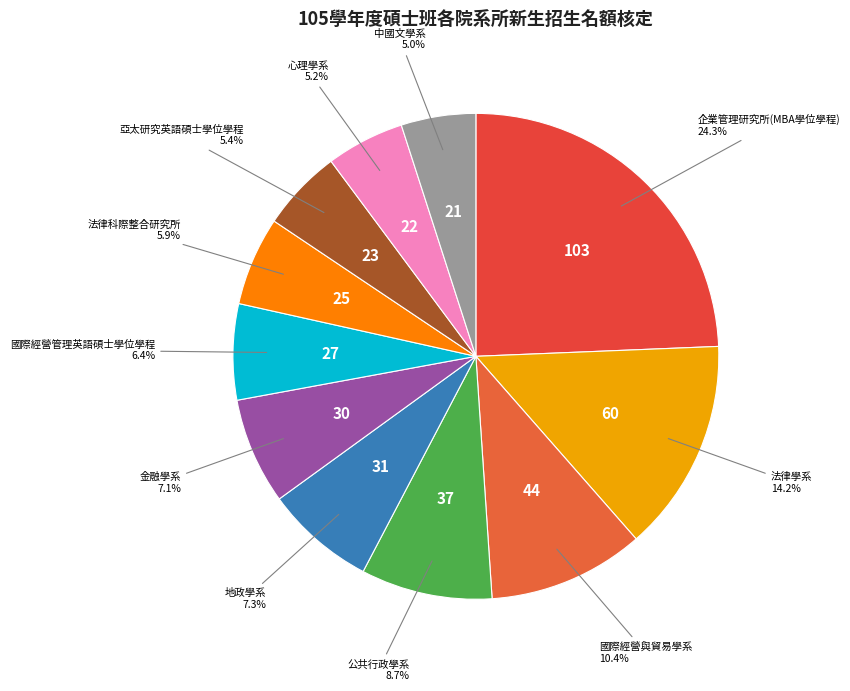

How many slices are in this pie chart?

11